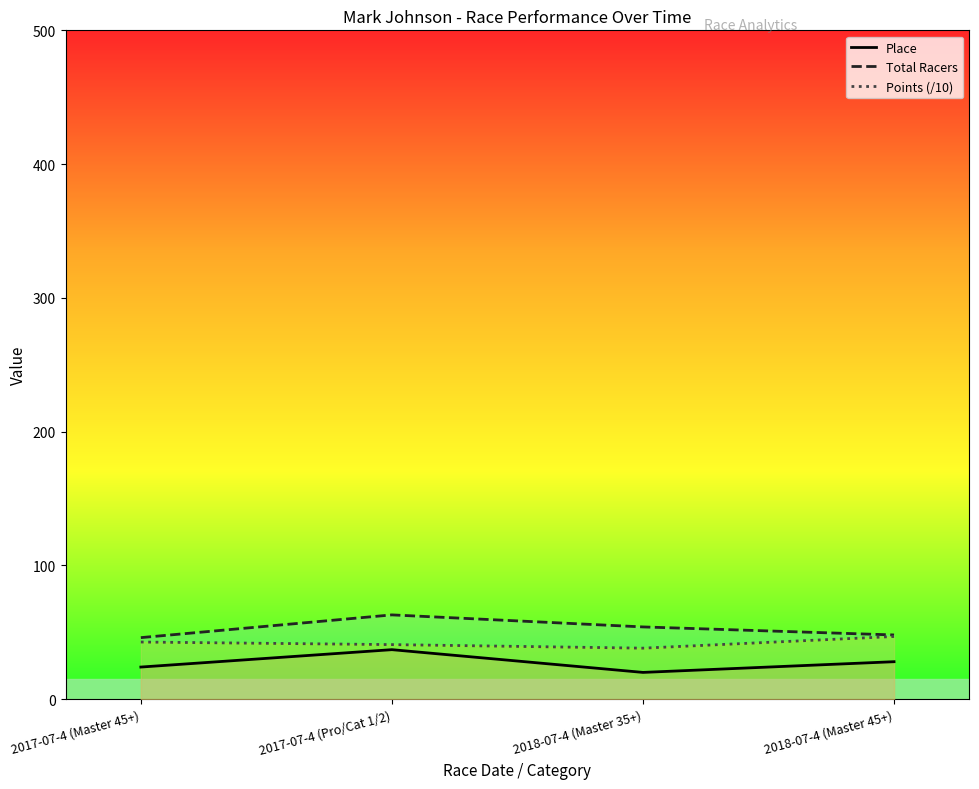

How many values in the Total Racers series exceed 54?

1